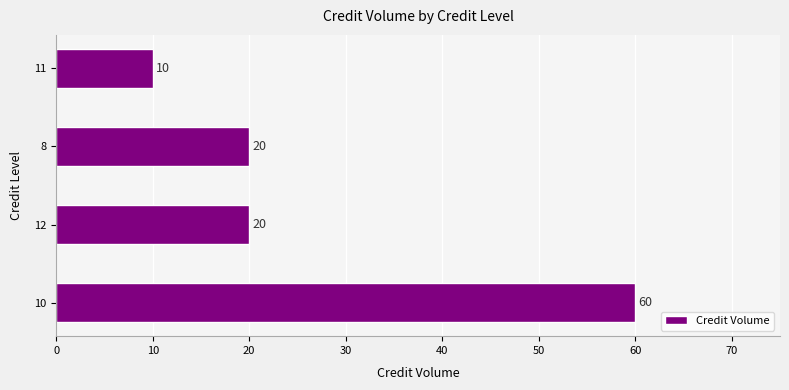

Reading bottom to top, list all the values displayed in this chart.

60	20	20	10